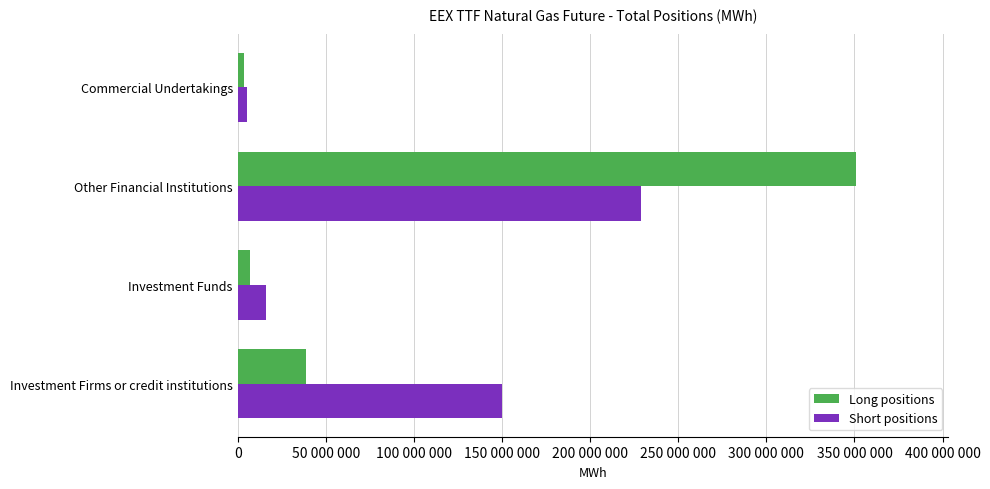

What are all the series names shown in the legend?

Long positions, Short positions